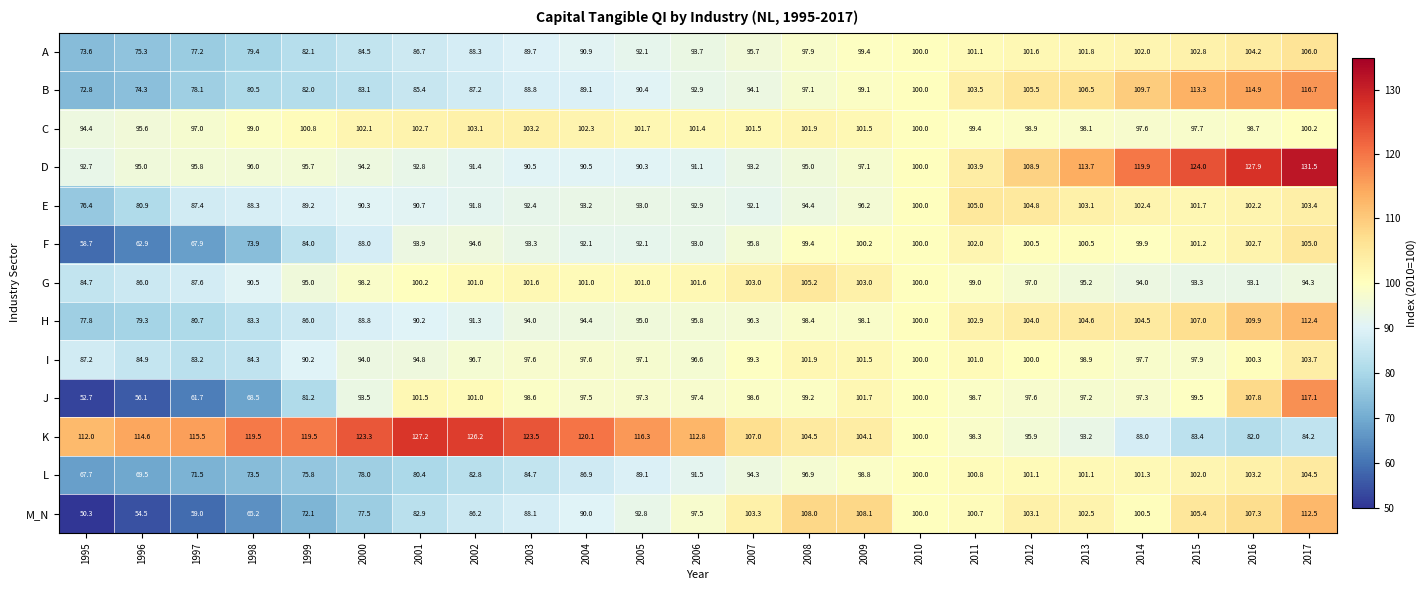

At 2017, list the series in order from largest to smallest.

D, J, B, M_N, H, A, F, L, I, E, C, G, K